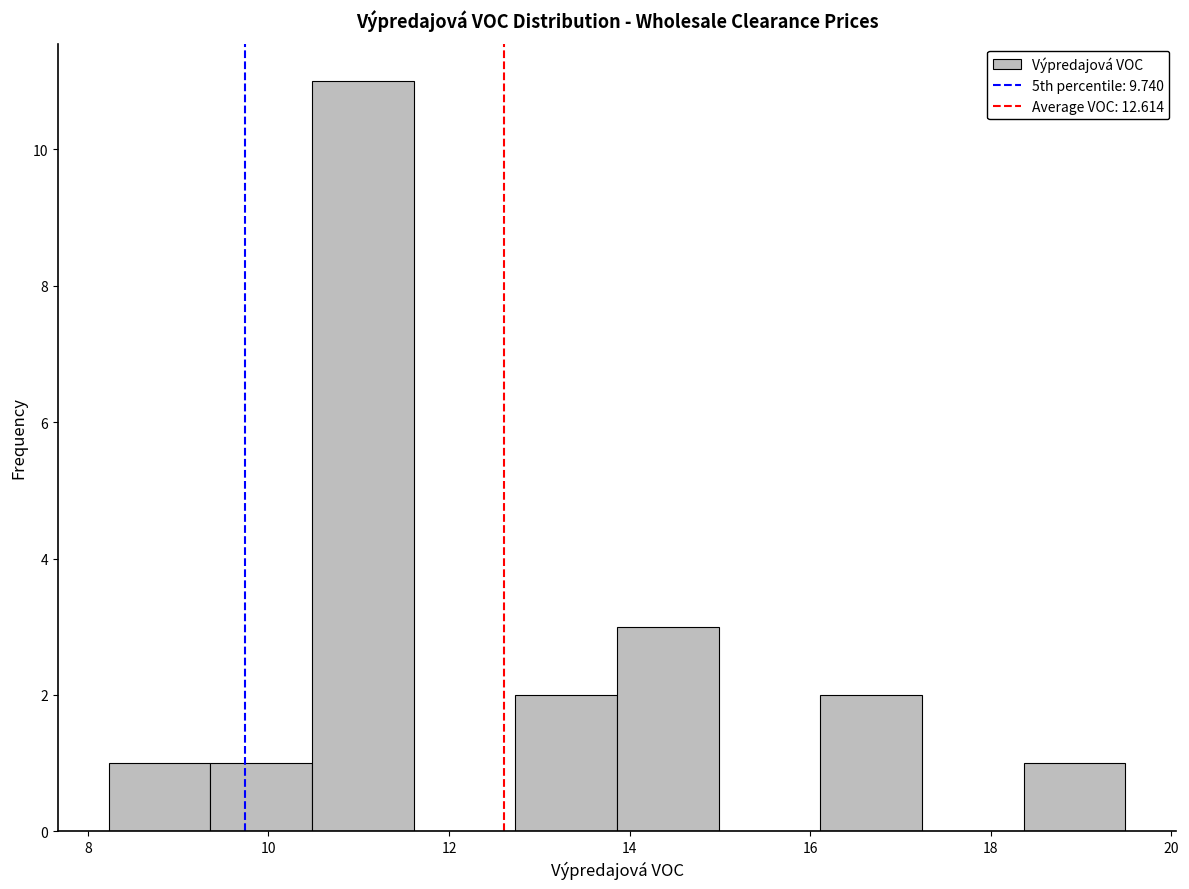

Which range on the x-axis has the tallest bar?

10.4 to 11.6